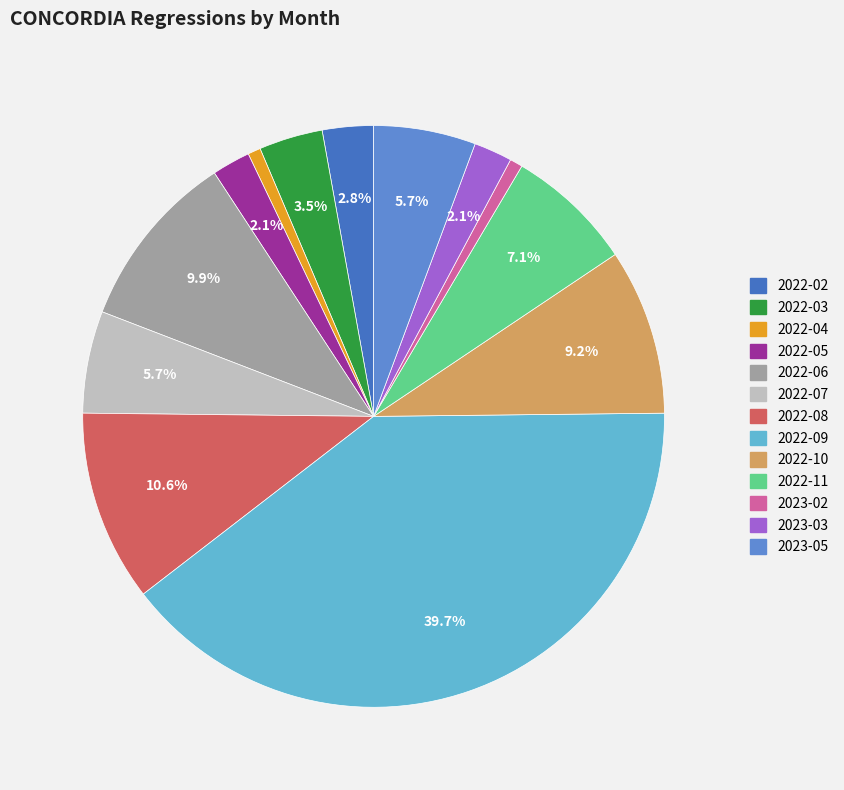

Is the sum of 2023-05 and 2022-05 greater than half?

No